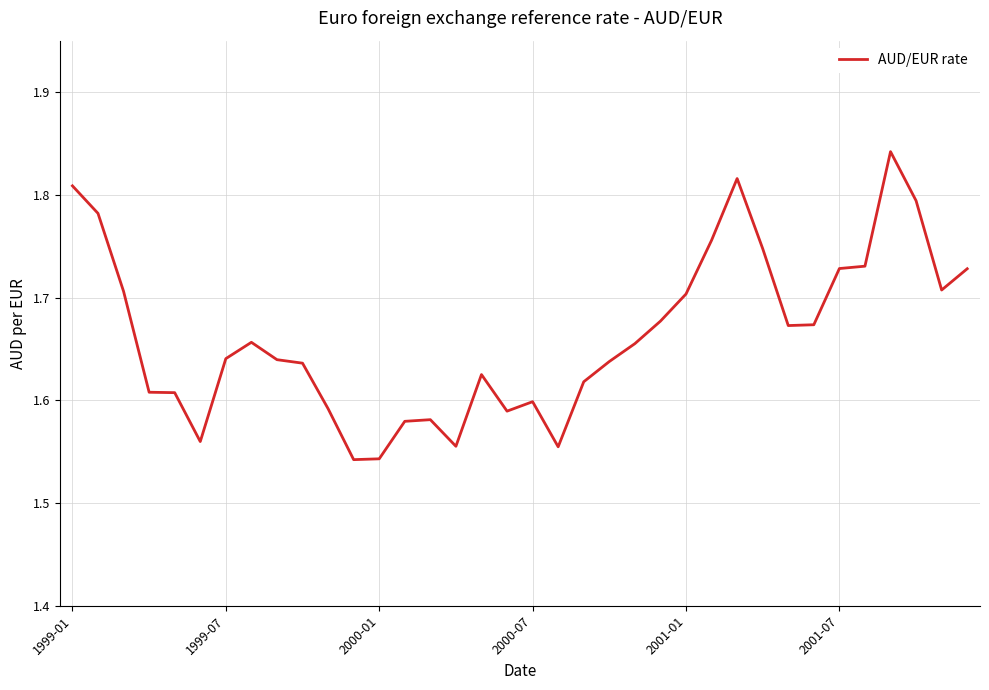

What is the difference between the maximum and minimum values?

0.3